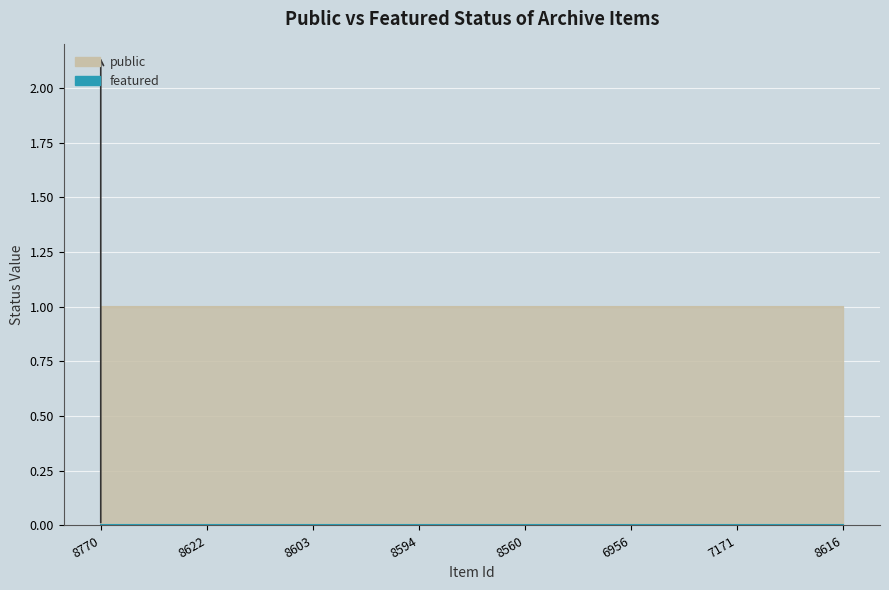

True or false: public and featured cross at least once.

False